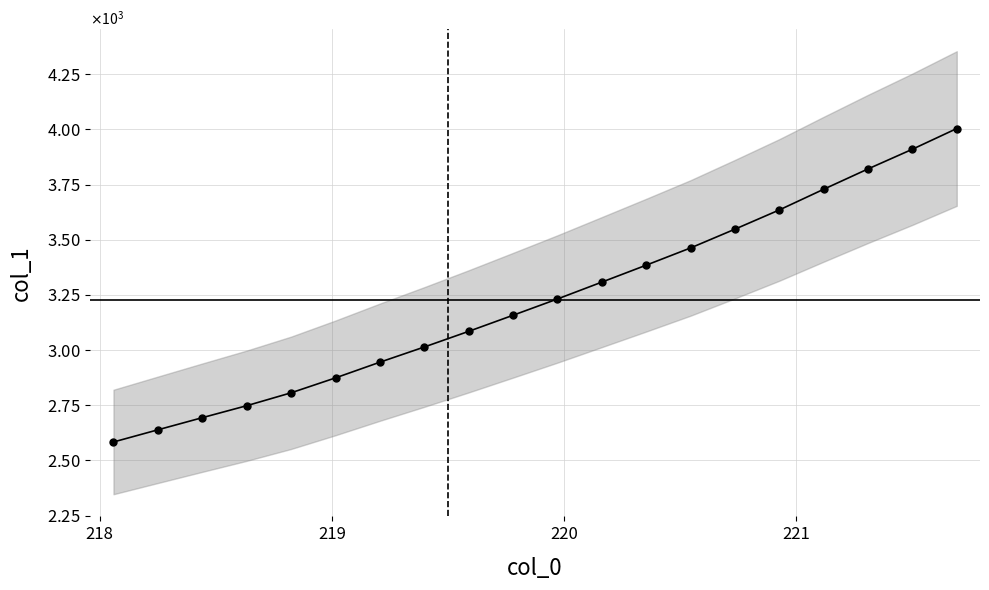

Count the number of values greater than 3231.

10